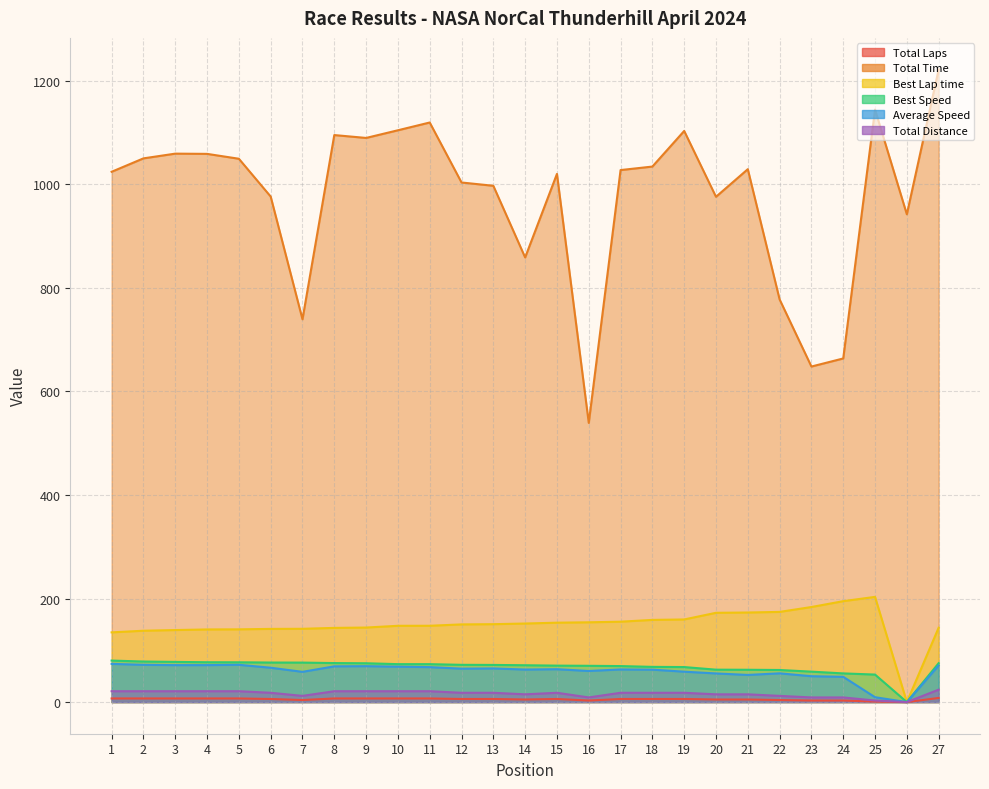

Rank the series by their maximum value, from highest to lowest.

Total Time, Best Lap time, Best Speed, Average Speed, Total Distance, Total Laps